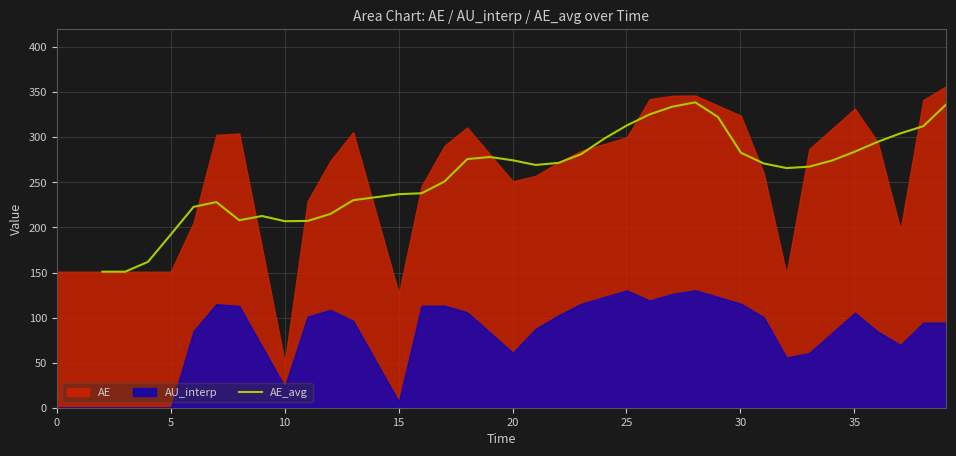

What is the minimum value for AE_avg?

150.9